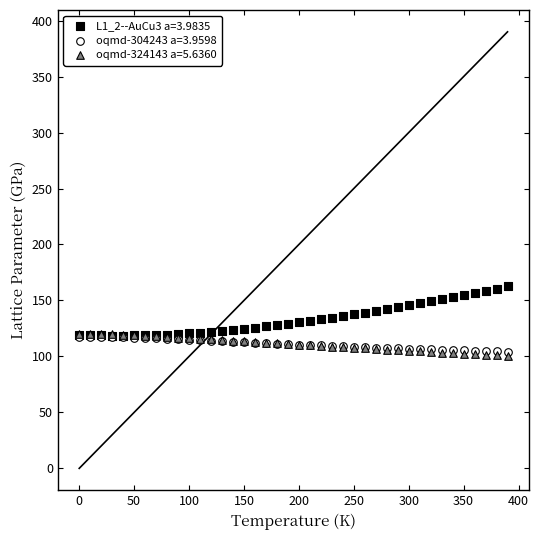

What are all the series names shown in the legend?

L1_2--AuCu3 a=3.9835, oqmd-304243 a=3.9598, oqmd-324143 a=5.6360